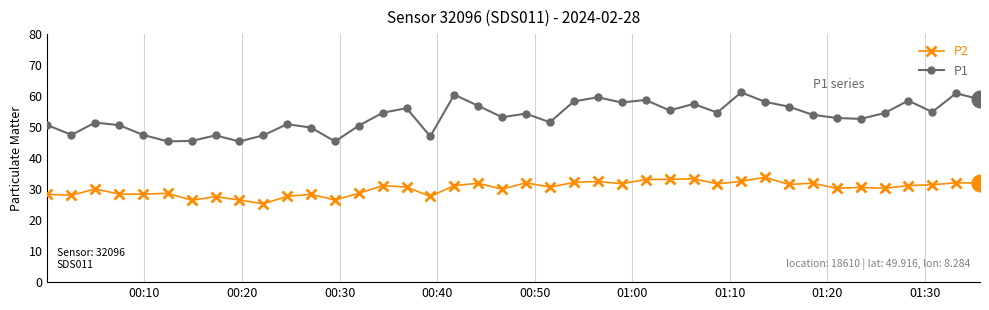

What is the value of the P2 point at the 30th from the left?

32.5